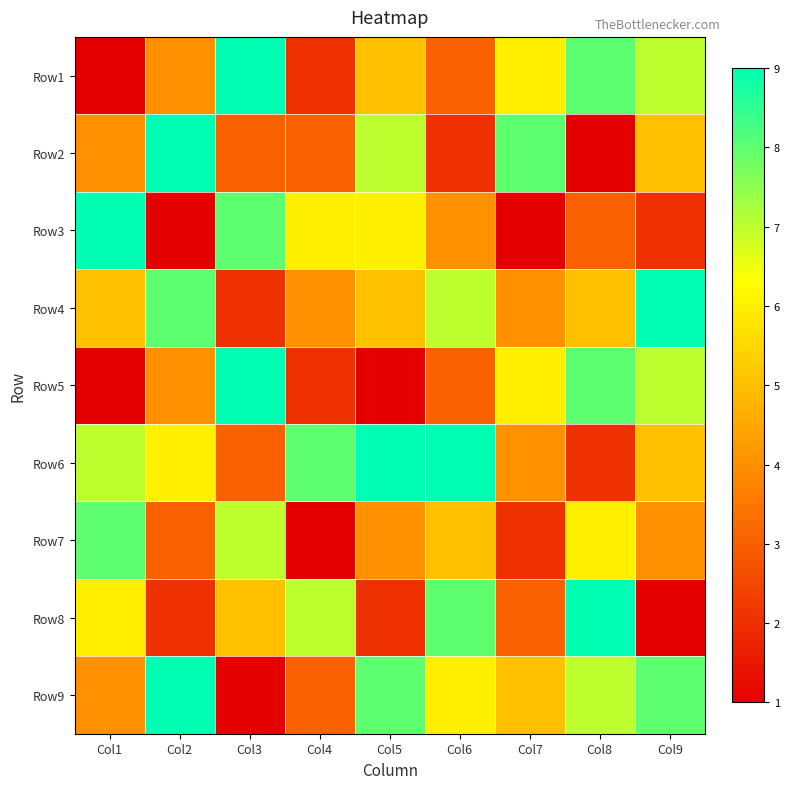

Reading right to left, what are all the values shown in this chart?

Row1: Col9=7	Col8=8	Col7=6	Col6=3	Col5=5	Col4=2	Col3=9	Col2=4	Col1=1
Row2: Col9=5	Col8=1	Col7=8	Col6=2	Col5=7	Col4=3	Col3=3	Col2=9	Col1=4
Row3: Col9=2	Col8=3	Col7=1	Col6=4	Col5=6	Col4=6	Col3=8	Col2=1	Col1=9
Row4: Col9=9	Col8=5	Col7=4	Col6=7	Col5=5	Col4=4	Col3=2	Col2=8	Col1=5
Row5: Col9=7	Col8=8	Col7=6	Col6=3	Col5=1	Col4=2	Col3=9	Col2=4	Col1=1
Row6: Col9=5	Col8=2	Col7=4	Col6=9	Col5=9	Col4=8	Col3=3	Col2=6	Col1=7
Row7: Col9=4	Col8=6	Col7=2	Col6=5	Col5=4	Col4=1	Col3=7	Col2=3	Col1=8
Row8: Col9=1	Col8=9	Col7=3	Col6=8	Col5=2	Col4=7	Col3=5	Col2=2	Col1=6
Row9: Col9=8	Col8=7	Col7=5	Col6=6	Col5=8	Col4=3	Col3=1	Col2=9	Col1=4